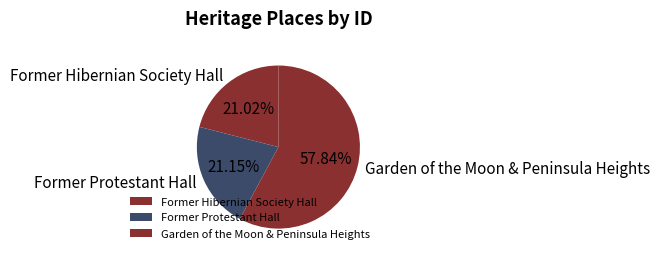

True or false: Former Protestant Hall accounts for 7% of the total.

False